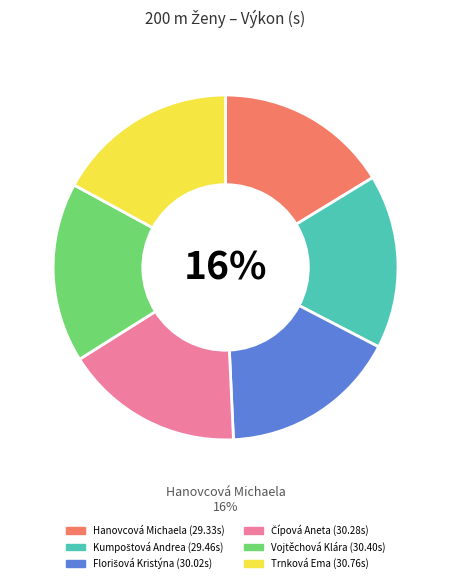

Which slice is the largest?

Trnková Ema